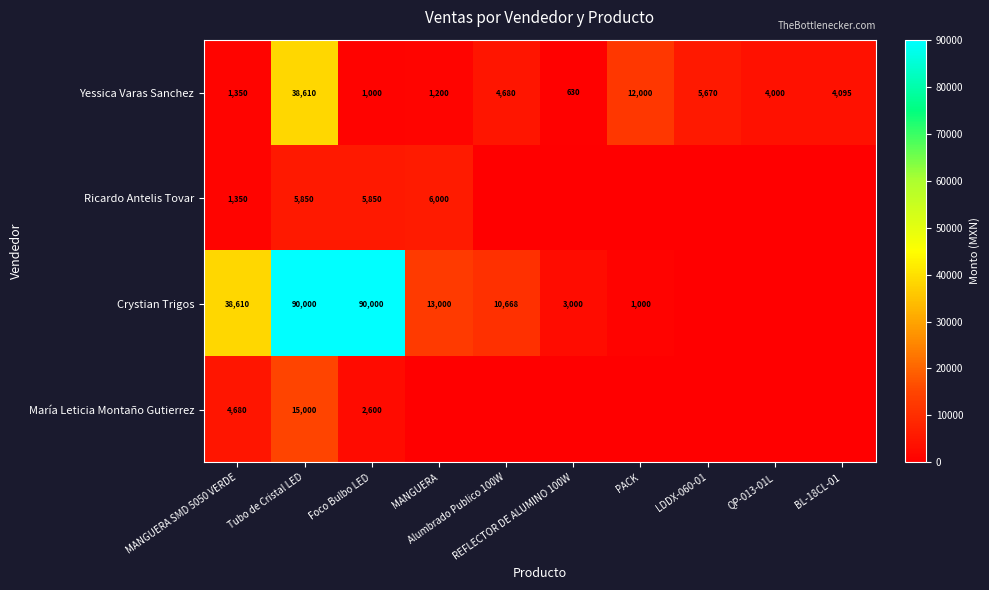

What is the average value of the Yessica Varas Sanchez series?

7324